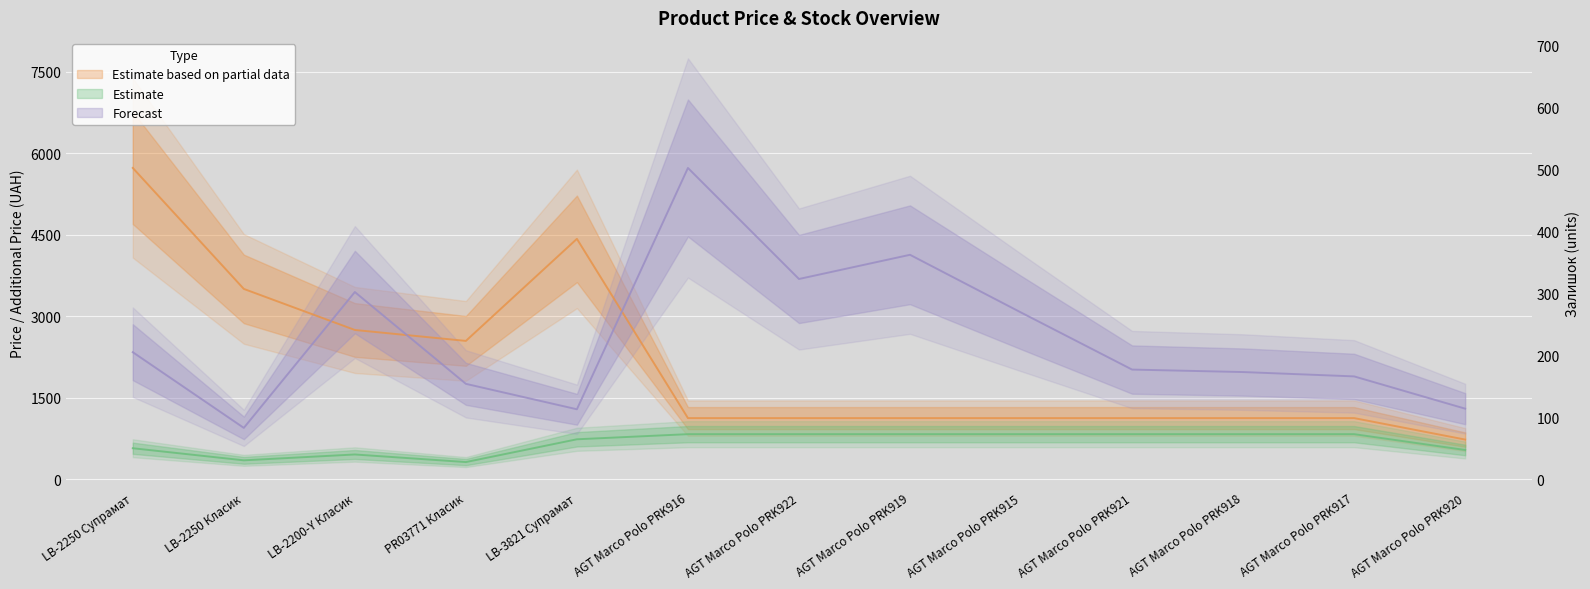

What is the minimum value for Залишок?

946.9